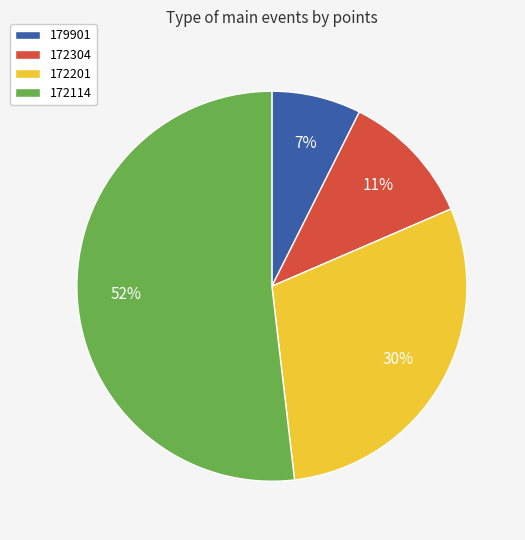

How many slices are in this pie chart?

4